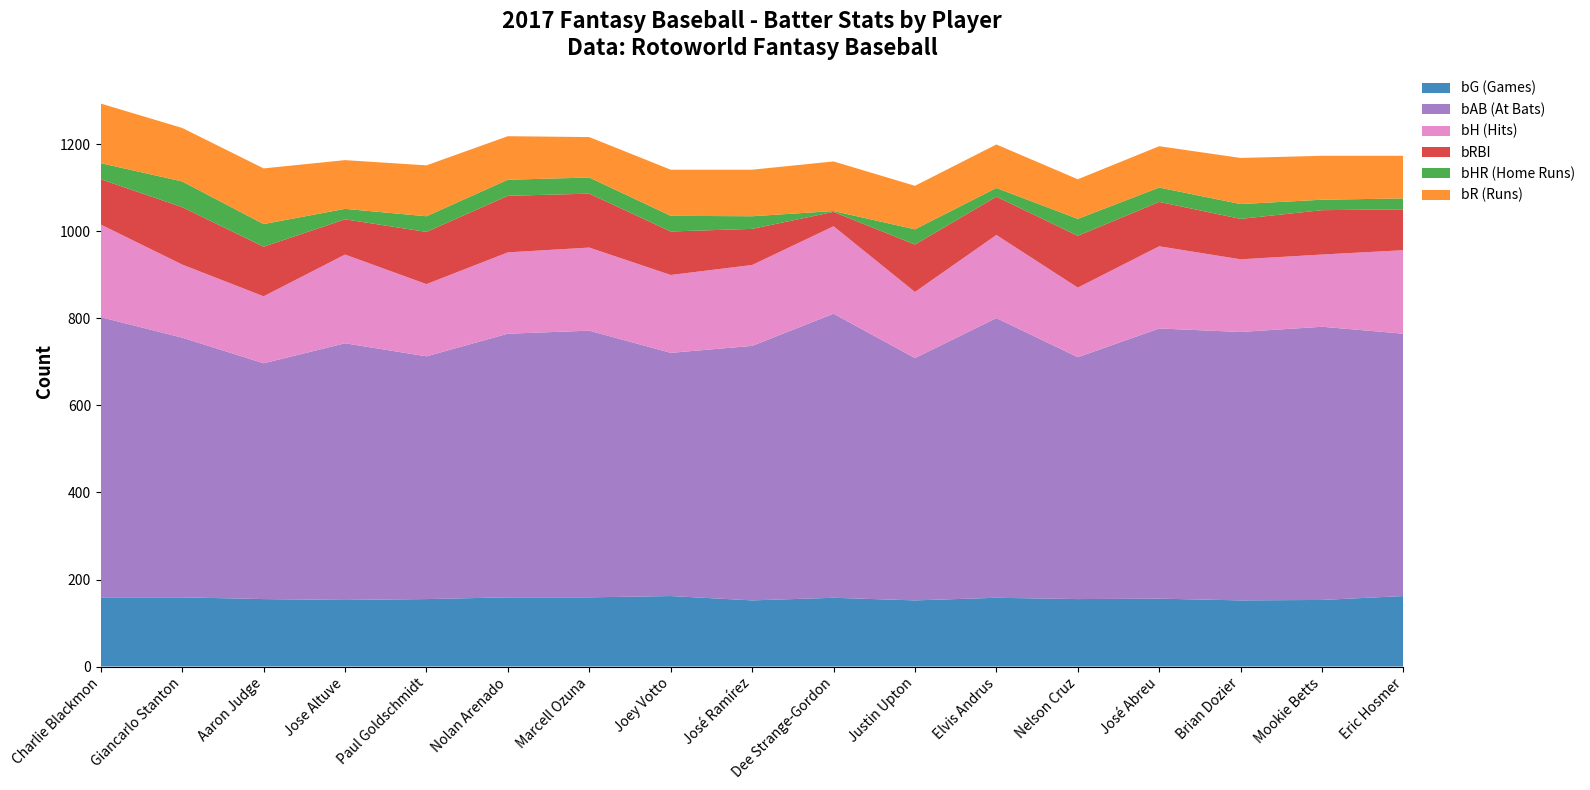

Reading left to right, list all the values displayed in this chart.

bH: Charlie Blackmon=213	Giancarlo Stanton=168	Aaron Judge=154	Jose Altuve=204	Paul Goldschmidt=166	Nolan Arenado=187	Marcell Ozuna=191	Joey Votto=179	José Ramírez=186	Dee Strange-Gordon=201	Justin Upton=152	Elvis Andrus=191	Nelson Cruz=160	José Abreu=189	Brian Dozier=167	Mookie Betts=166	Eric Hosmer=192
bRBI: Charlie Blackmon=104	Giancarlo Stanton=132	Aaron Judge=114	Jose Altuve=81	Paul Goldschmidt=120	Nolan Arenado=130	Marcell Ozuna=124	Joey Votto=100	José Ramírez=83	Dee Strange-Gordon=33	Justin Upton=109	Elvis Andrus=88	Nelson Cruz=119	José Abreu=102	Brian Dozier=93	Mookie Betts=102	Eric Hosmer=94
bAB: Charlie Blackmon=644	Giancarlo Stanton=597	Aaron Judge=542	Jose Altuve=590	Paul Goldschmidt=558	Nolan Arenado=606	Marcell Ozuna=613	Joey Votto=559	José Ramírez=585	Dee Strange-Gordon=653	Justin Upton=557	Elvis Andrus=643	Nelson Cruz=556	José Abreu=621	Brian Dozier=617	Mookie Betts=628	Eric Hosmer=603
bG: Charlie Blackmon=159	Giancarlo Stanton=159	Aaron Judge=155	Jose Altuve=153	Paul Goldschmidt=155	Nolan Arenado=159	Marcell Ozuna=159	Joey Votto=162	José Ramírez=152	Dee Strange-Gordon=158	Justin Upton=152	Elvis Andrus=158	Nelson Cruz=155	José Abreu=156	Brian Dozier=152	Mookie Betts=153	Eric Hosmer=162
bHR: Charlie Blackmon=37	Giancarlo Stanton=59	Aaron Judge=52	Jose Altuve=24	Paul Goldschmidt=36	Nolan Arenado=37	Marcell Ozuna=37	Joey Votto=36	José Ramírez=29	Dee Strange-Gordon=2	Justin Upton=35	Elvis Andrus=20	Nelson Cruz=39	José Abreu=33	Brian Dozier=34	Mookie Betts=24	Eric Hosmer=25
bR: Charlie Blackmon=137	Giancarlo Stanton=123	Aaron Judge=128	Jose Altuve=112	Paul Goldschmidt=117	Nolan Arenado=100	Marcell Ozuna=93	Joey Votto=106	José Ramírez=107	Dee Strange-Gordon=114	Justin Upton=100	Elvis Andrus=100	Nelson Cruz=91	José Abreu=95	Brian Dozier=106	Mookie Betts=101	Eric Hosmer=98